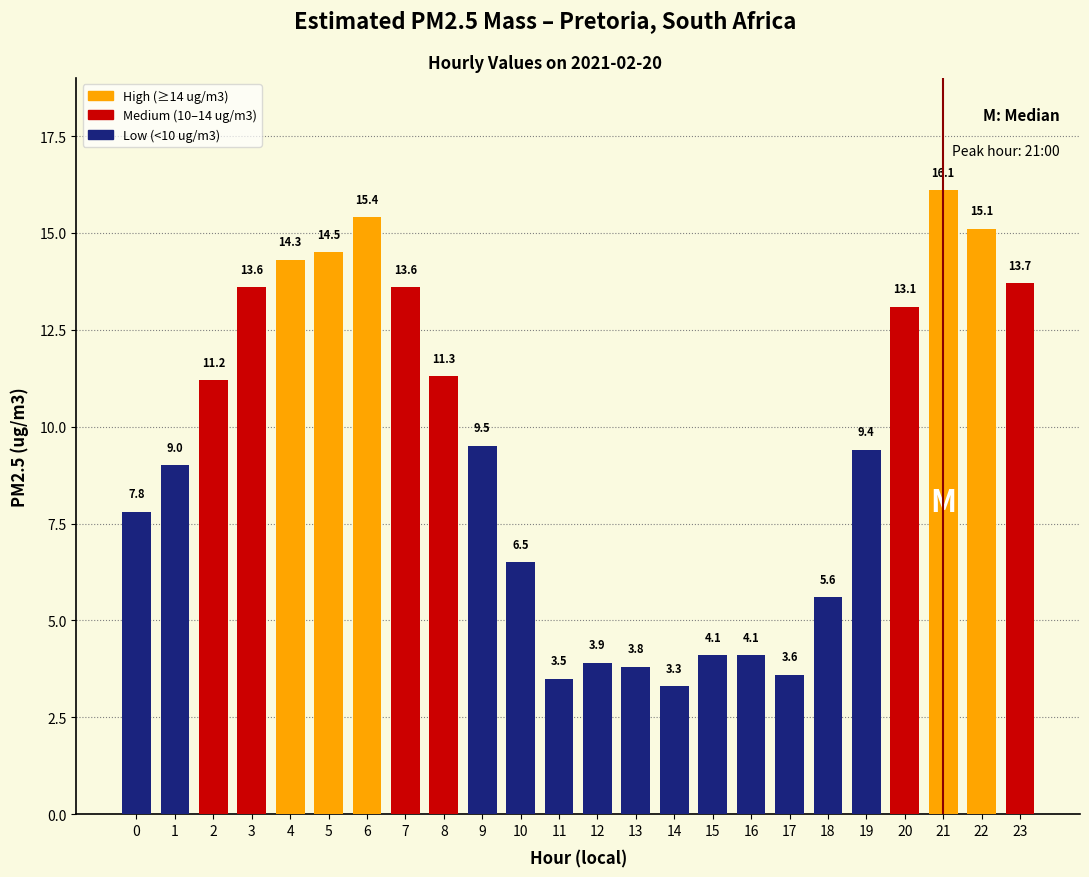

Does the chart contain stacked bars?

No